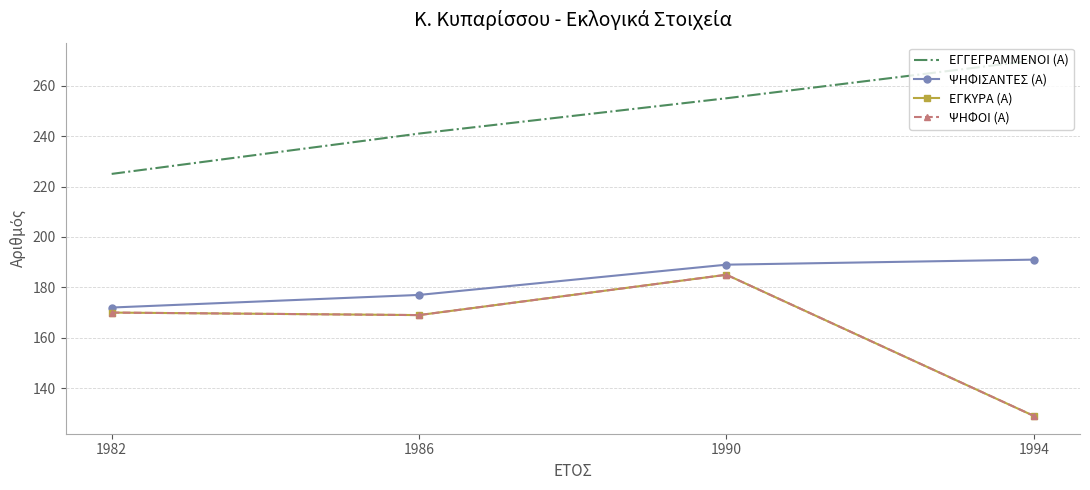

What is the difference between the maximum and second lowest values in the ΕΓΚΥΡΑ (Α) series?

16